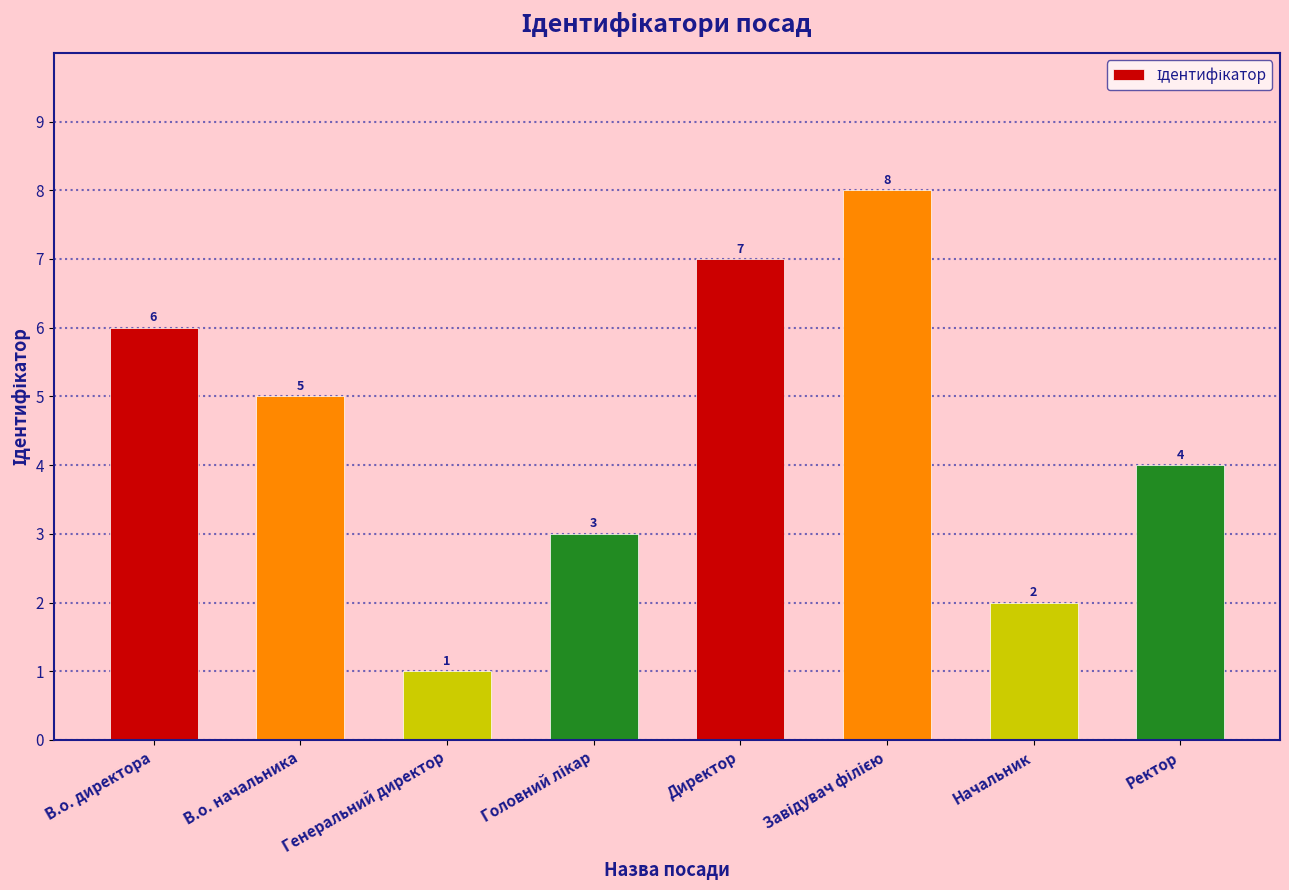

Reading left to right, extract all data points from this chart.

6	5	1	3	7	8	2	4